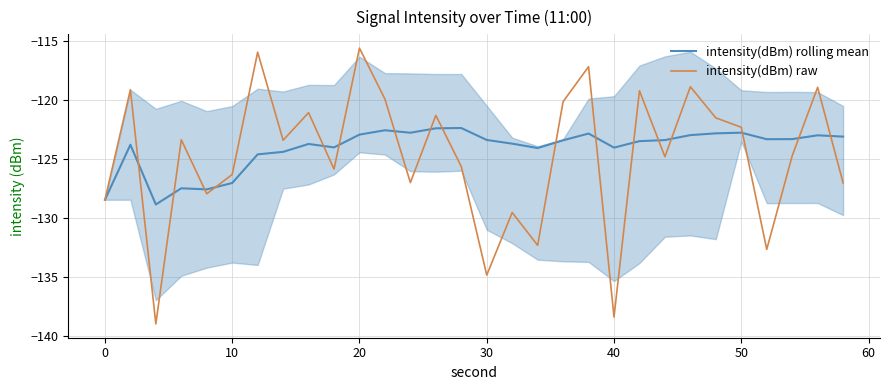

What is the minimum value shown in the chart?

-139.0